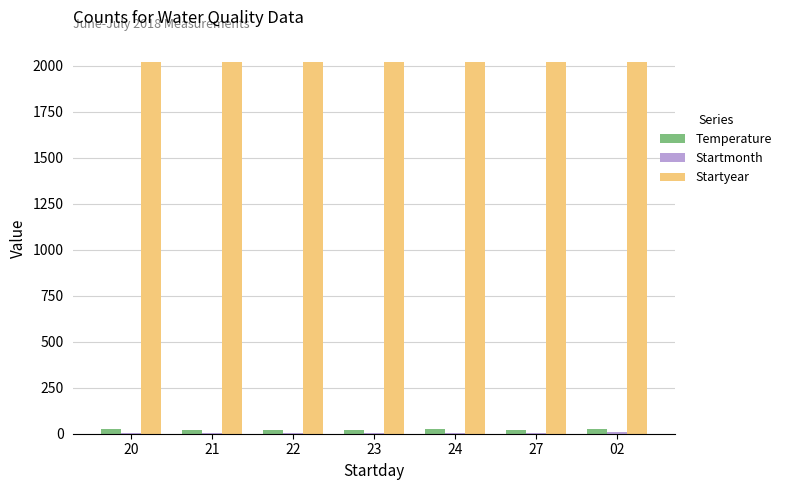

What is the sum of all Temperature values?

158.0